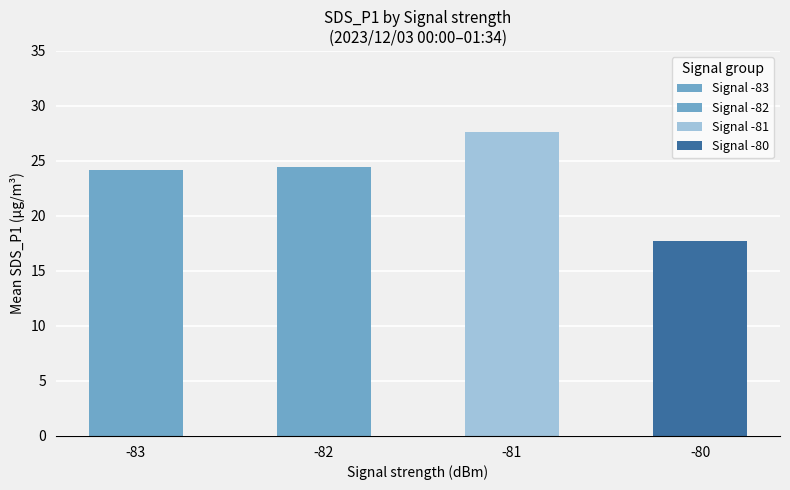

What is the smallest value displayed?

17.5